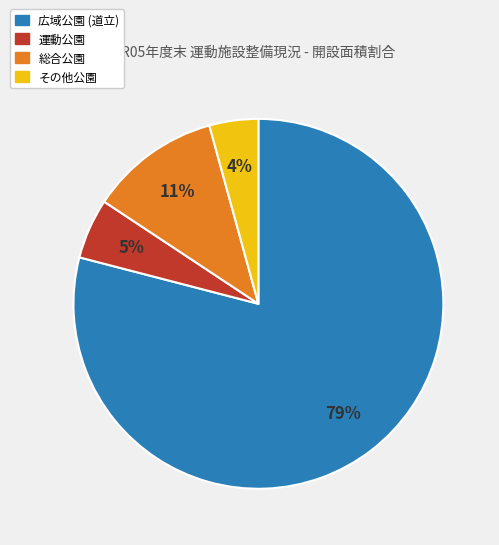

To the nearest percent, what is the average slice percentage?

25%